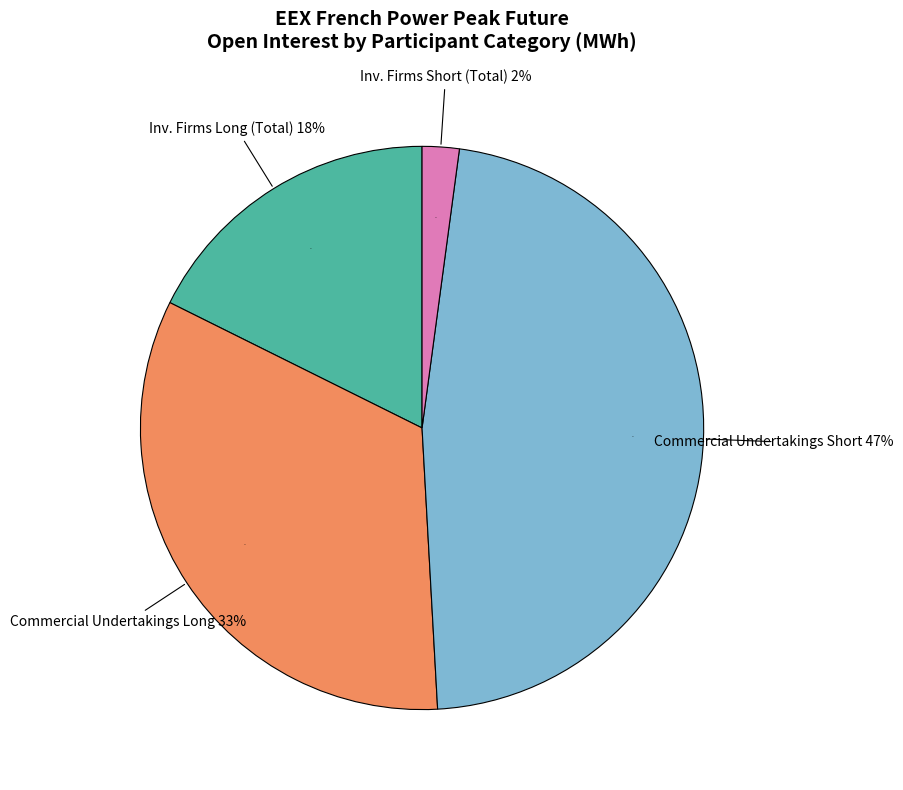

Is Commercial Undertakings Long (Total) the majority of the pie?

No